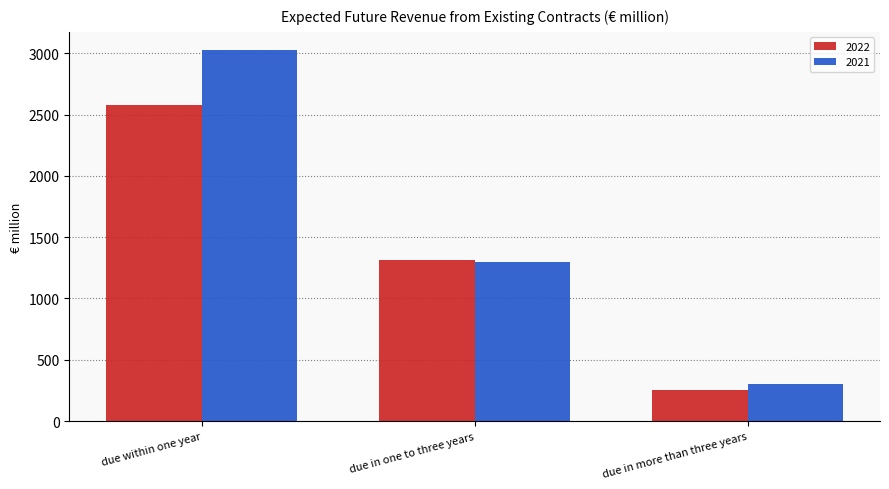

Reading left to right, transcribe all the data shown in this chart.

2022: due within one year=2577.7	due in one to three years=1310.8	due in more than three years=252.8
2021: due within one year=3023.9	due in one to three years=1299.2	due in more than three years=302.6